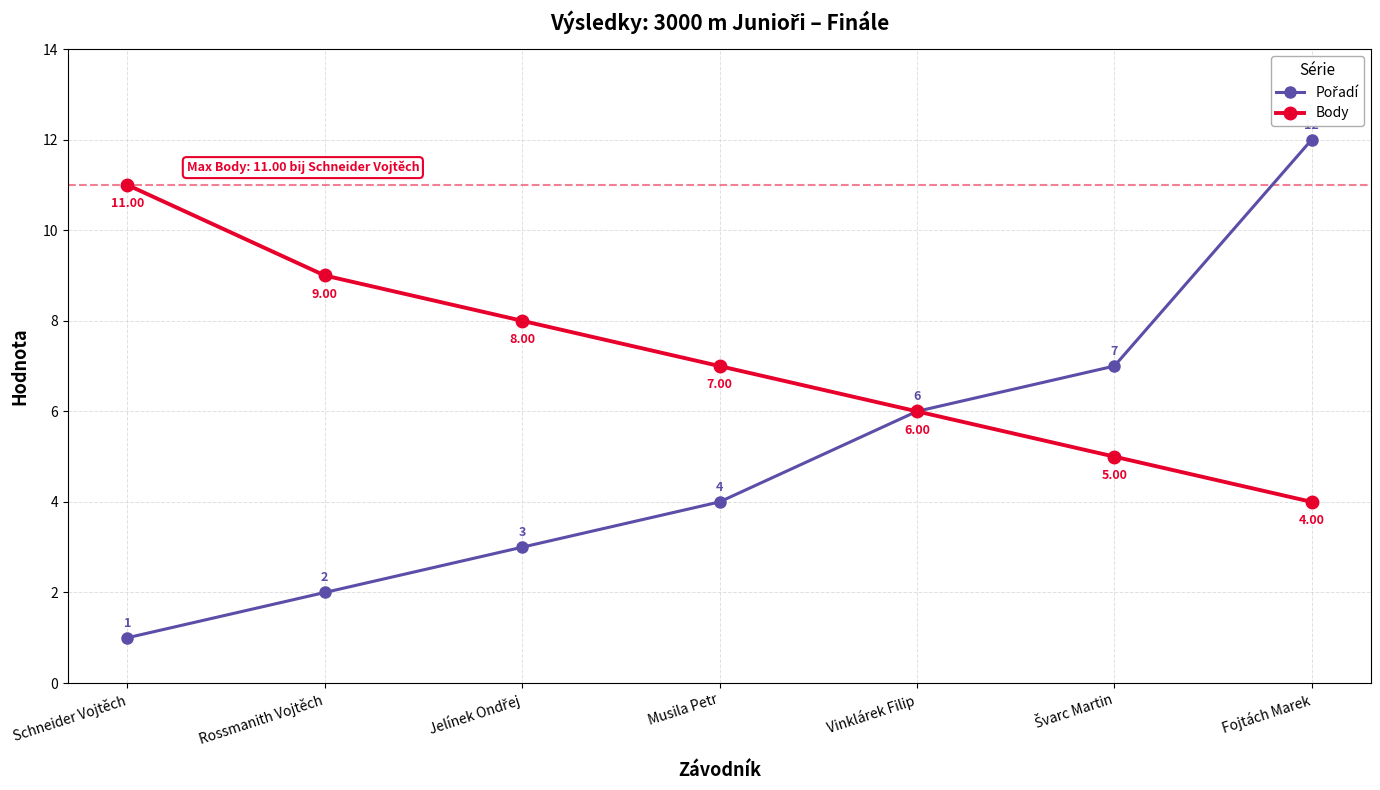

Where does the Body series first go above 7?

Schneider Vojtěch